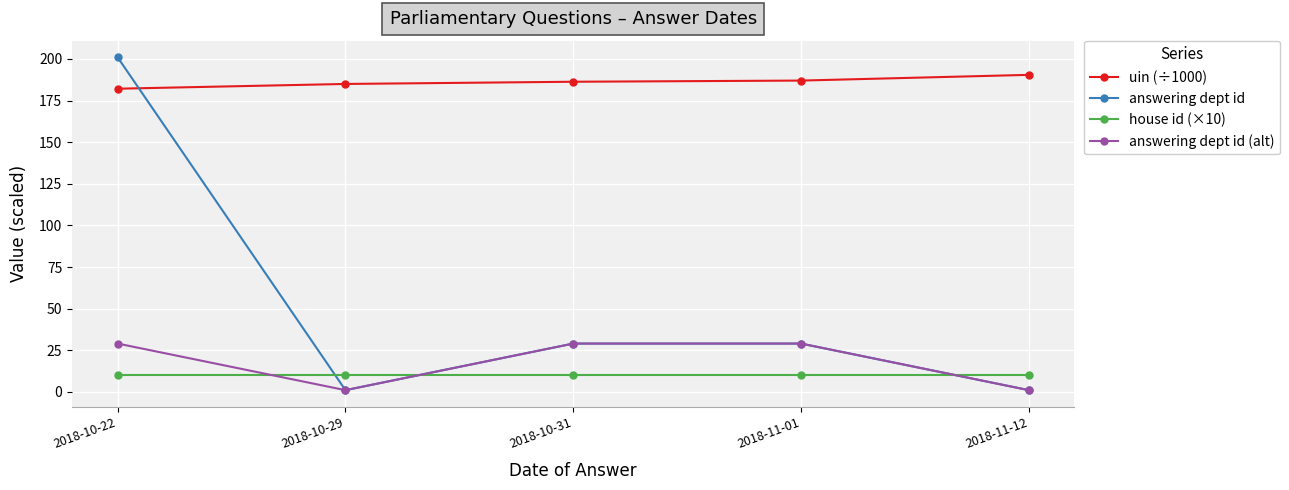

True or false: uin (÷1000) and house id (×10) cross at least once.

False